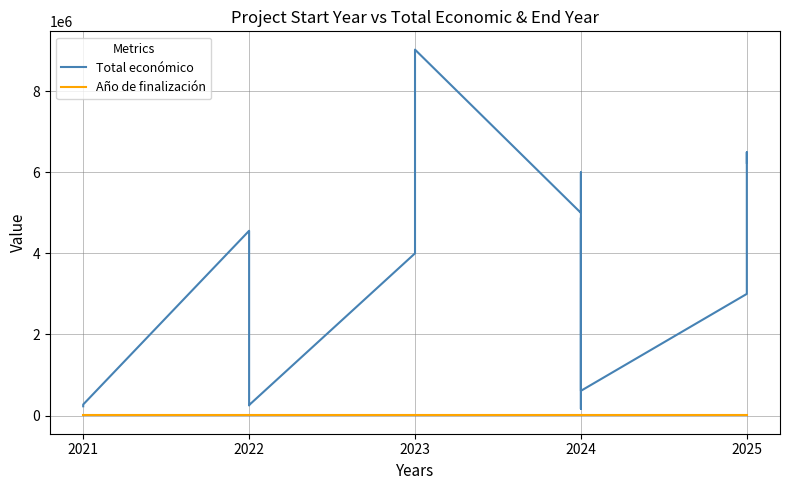

Rank the series at 2024 from lowest to highest value.

Año de finalización, Total económico